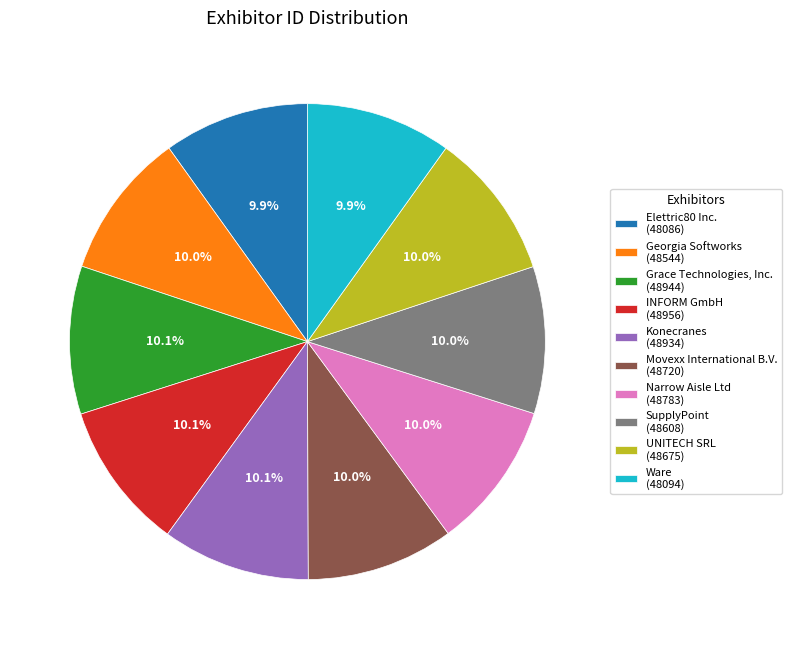

Is it true that SupplyPoint is 10% of the pie?

True